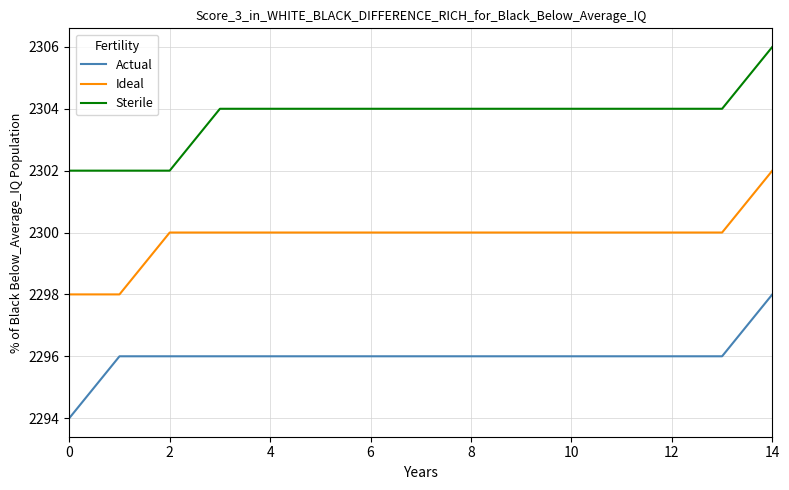

What is the maximum value for Sterile?

2306